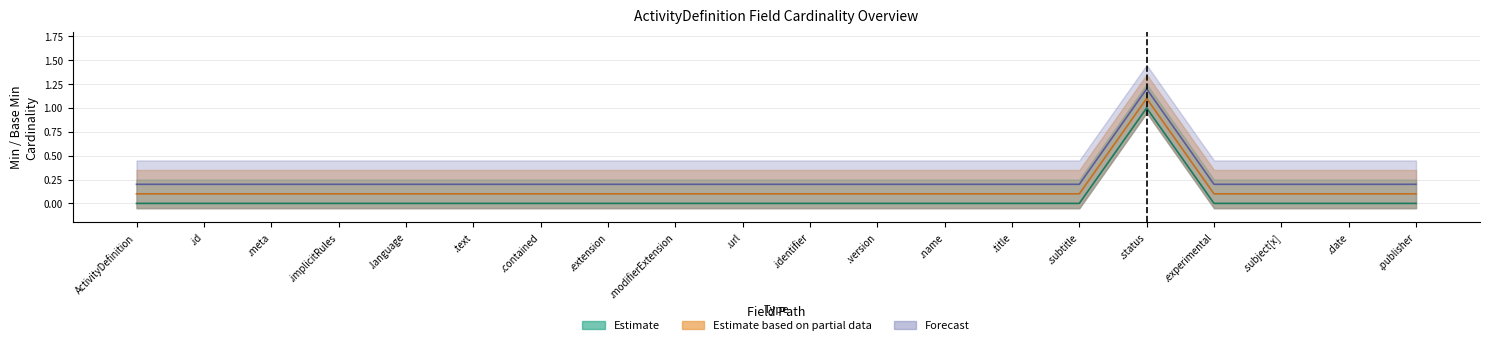

How many lines are shown in the chart?

3